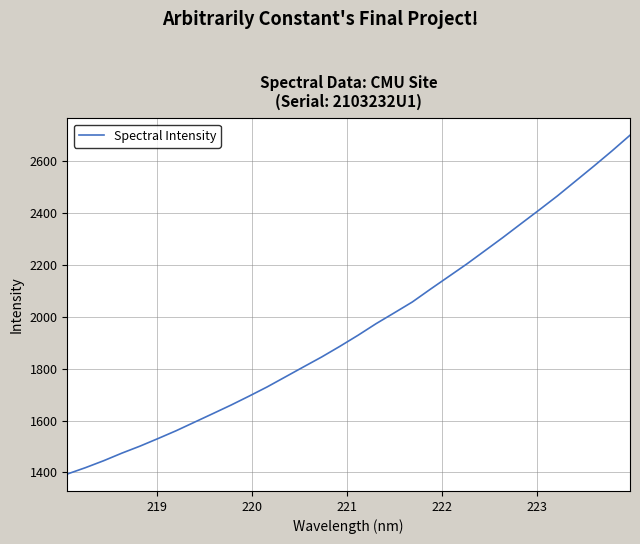

What is the smallest value displayed?

1394.0